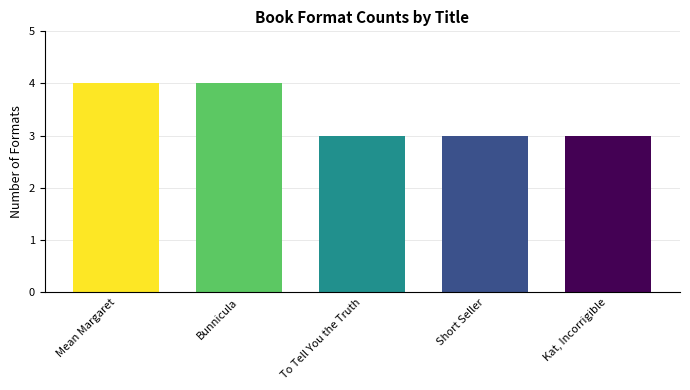

Does the chart contain any negative values?

No